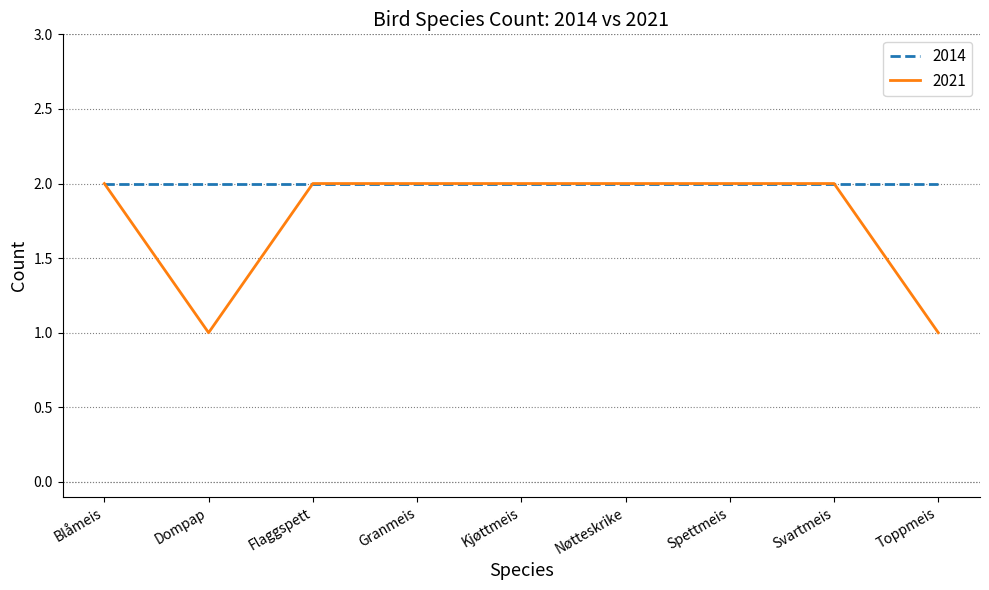

Count the number of data series in this chart.

2